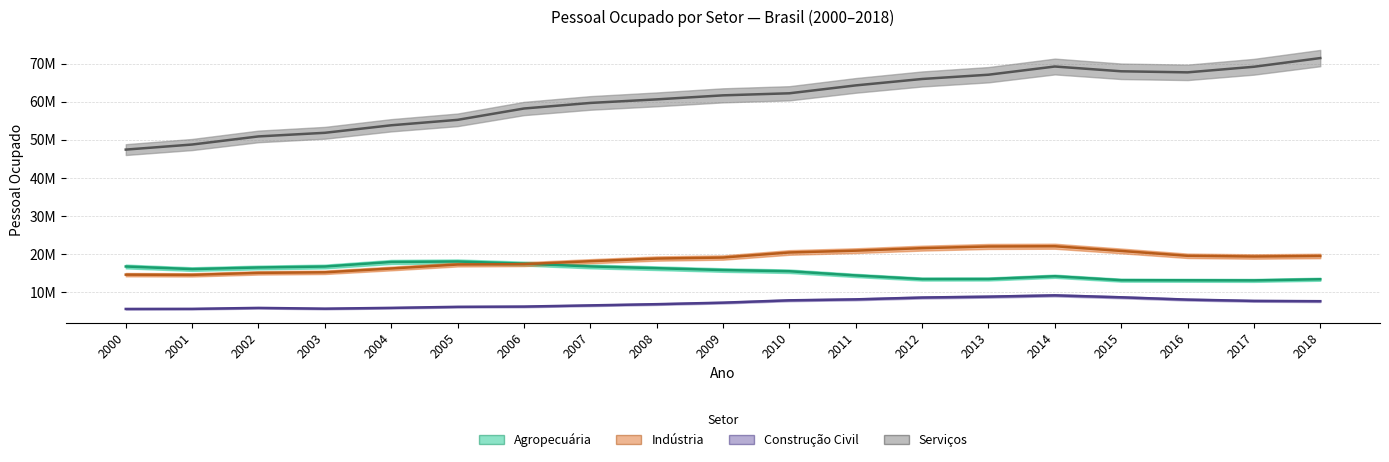

What are all the series names shown in the legend?

Agropecuária, Indústria, Construção Civil, Serviços